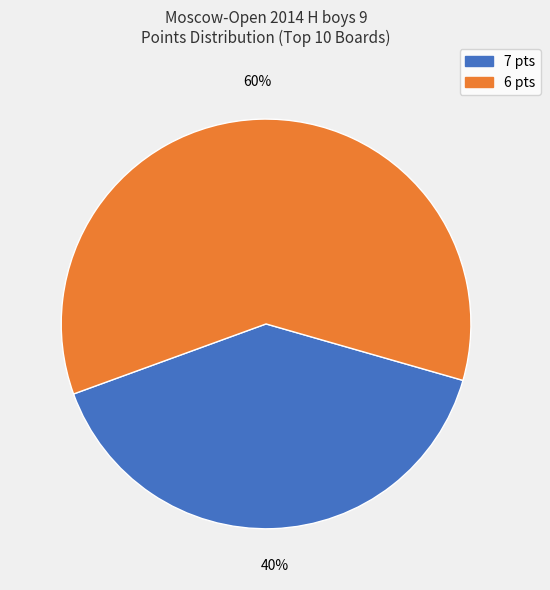

To the nearest percent, what is the average slice percentage?

50%